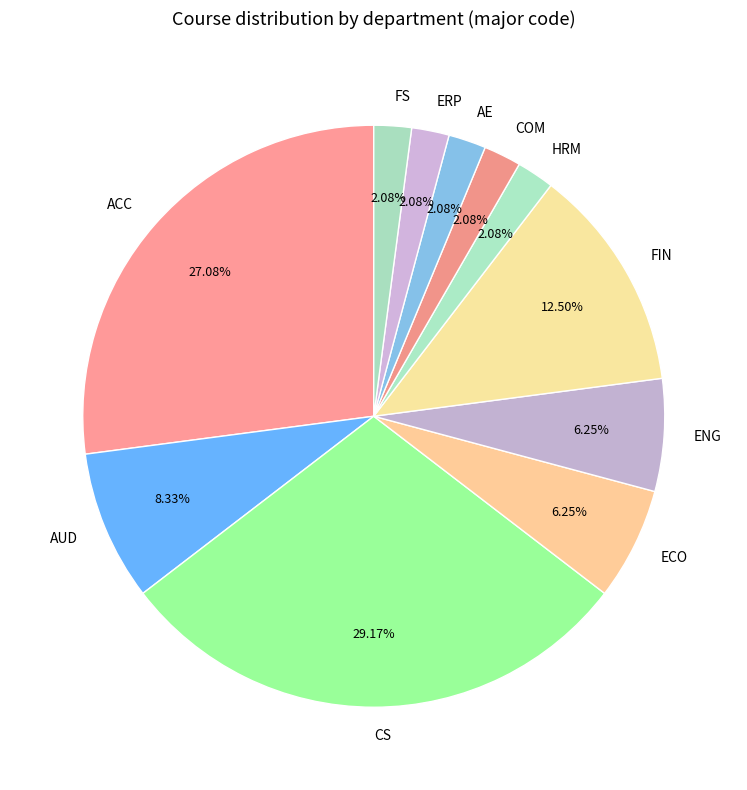

What is the ratio of the value at FIN to the value at AE?

6.0